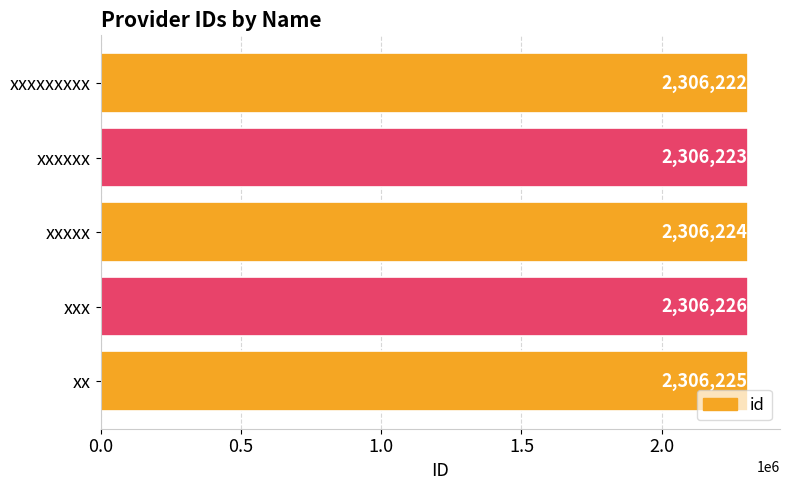

Rank the categories by value from highest to lowest.

xxx, xx, xxxxx, xxxxxx, xxxxxxxxx